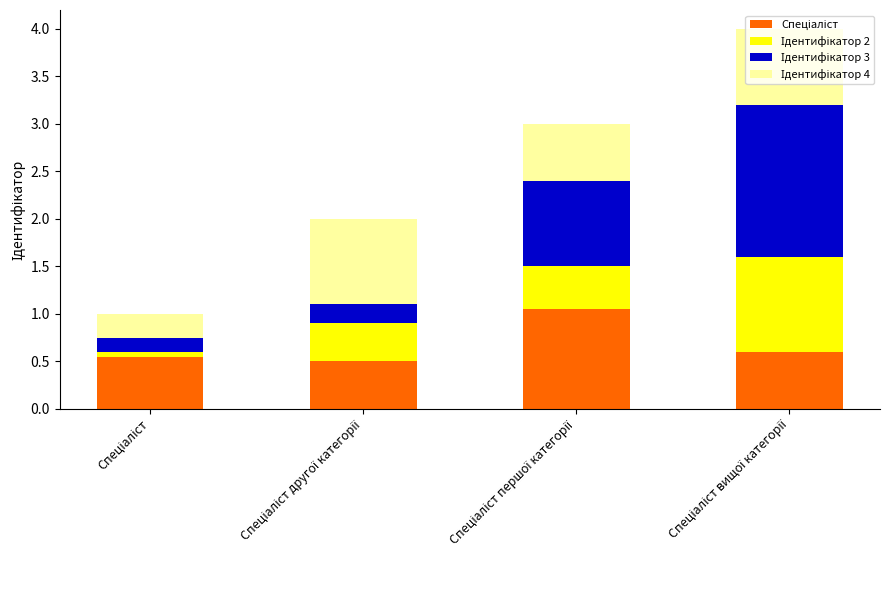

What is the sum of all Спеціаліст values?

2.7